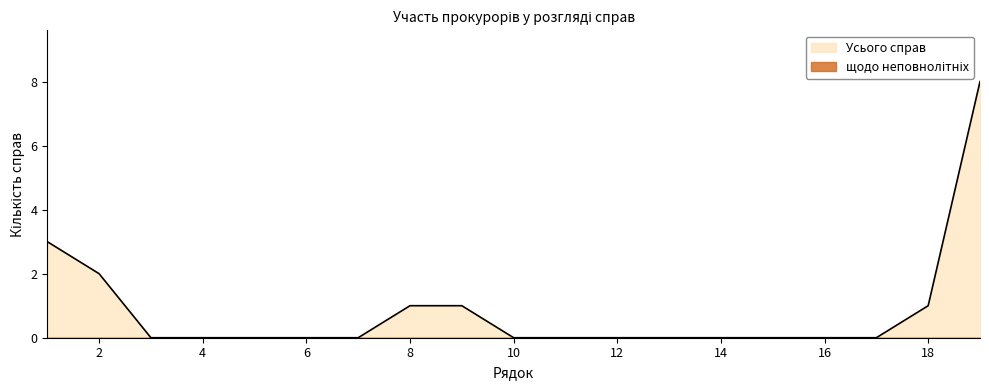

At which category does the chart reach its peak across all series?

19